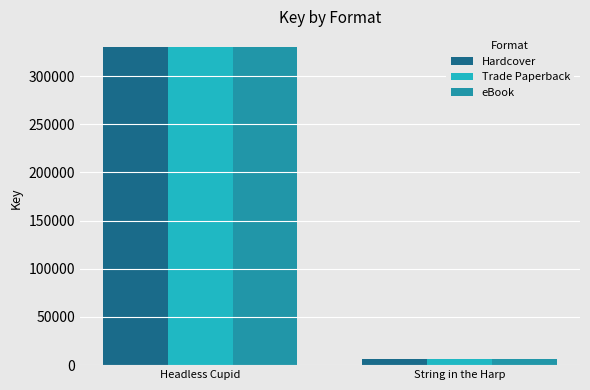

Rank the categories by Trade Paperback value from lowest to highest.

String in the Harp, Headless Cupid